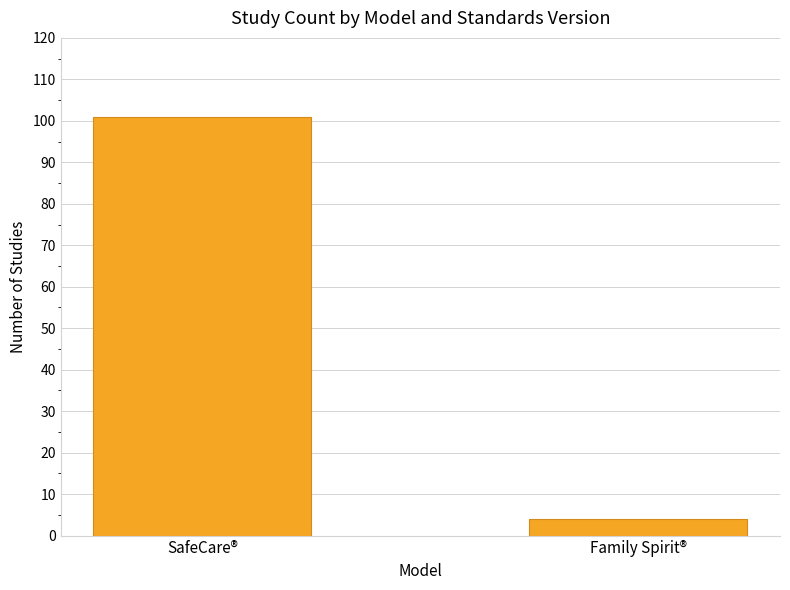

List the labels in order of value, smallest first.

Family Spirit®, SafeCare®